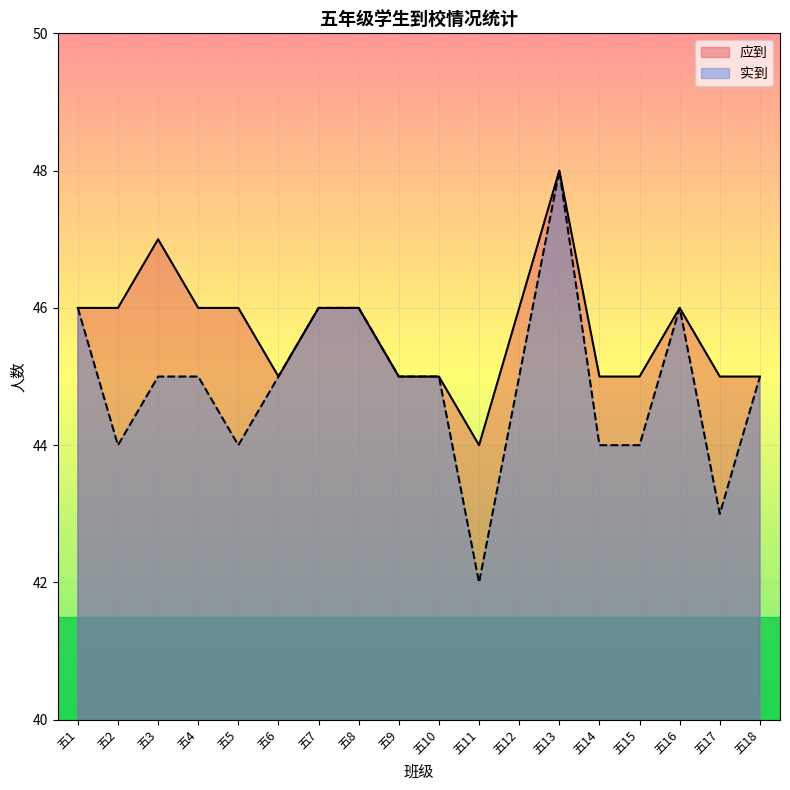

List the labels in order of 实到 value, largest first.

五13, 五1, 五7, 五8, 五16, 五3, 五4, 五6, 五9, 五10, 五12, 五18, 五2, 五5, 五14, 五15, 五17, 五11